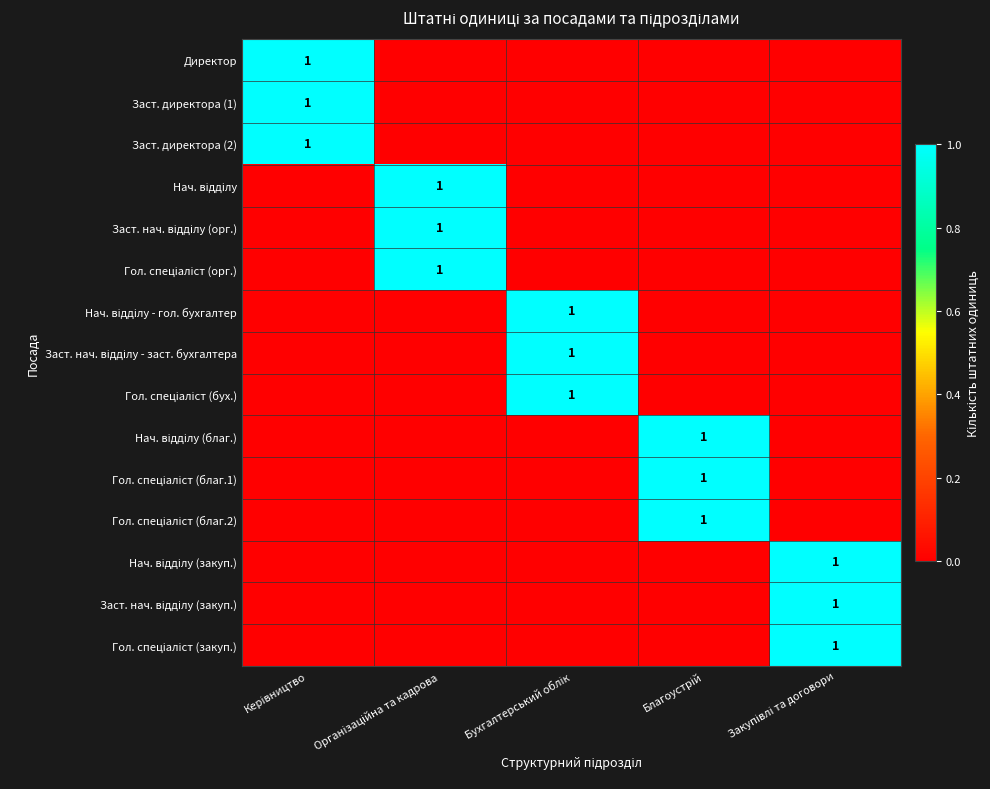

What is the sum of all Гол. спеціаліст (закуп.) values?

1